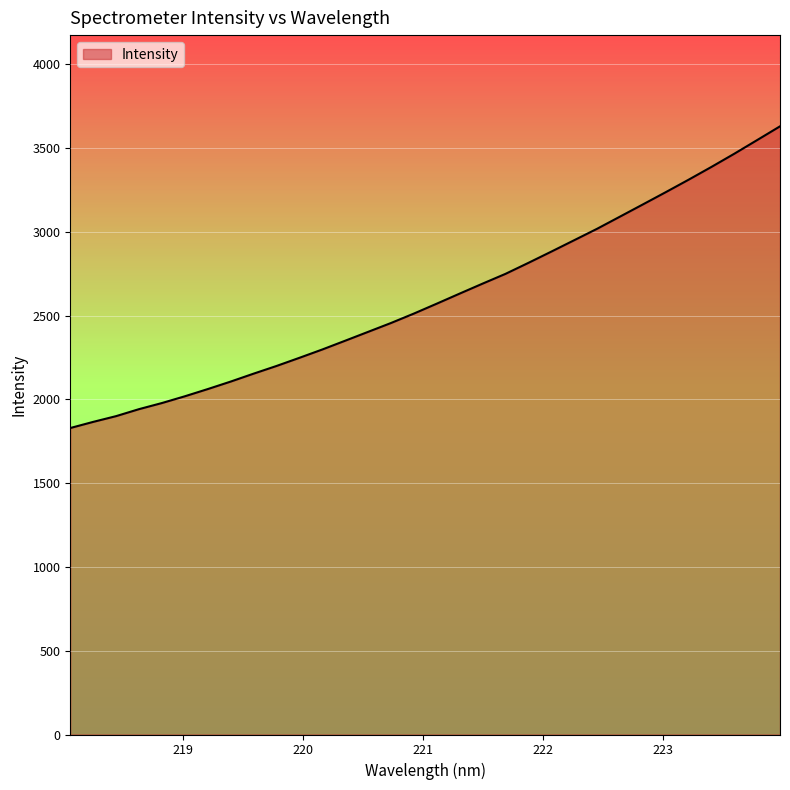

What is the minimum value shown in the chart?

1828.7